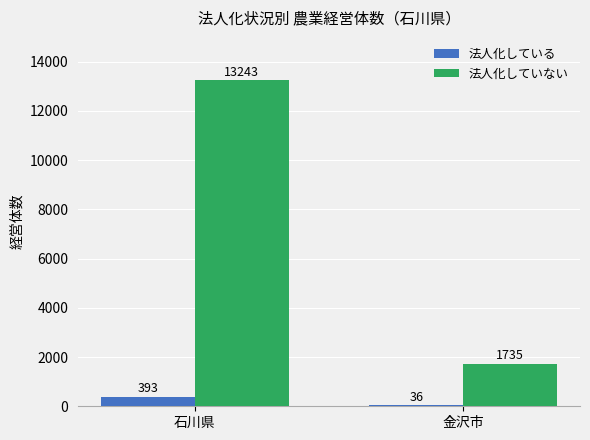

What is the total value across all series at 石川県?

13636